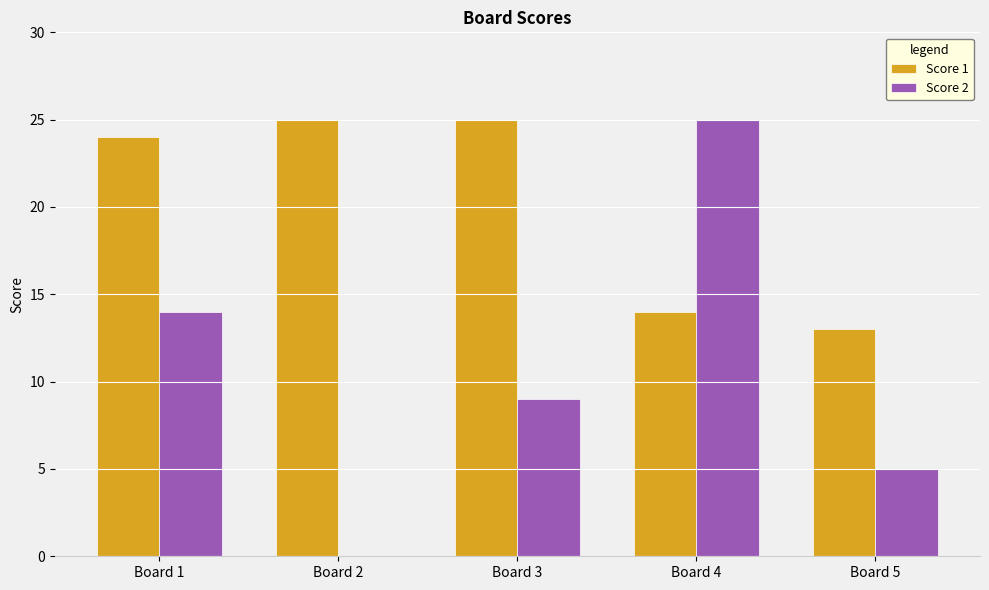

What is the sum of the Score 2 values at Board 3 and Board 5?

14